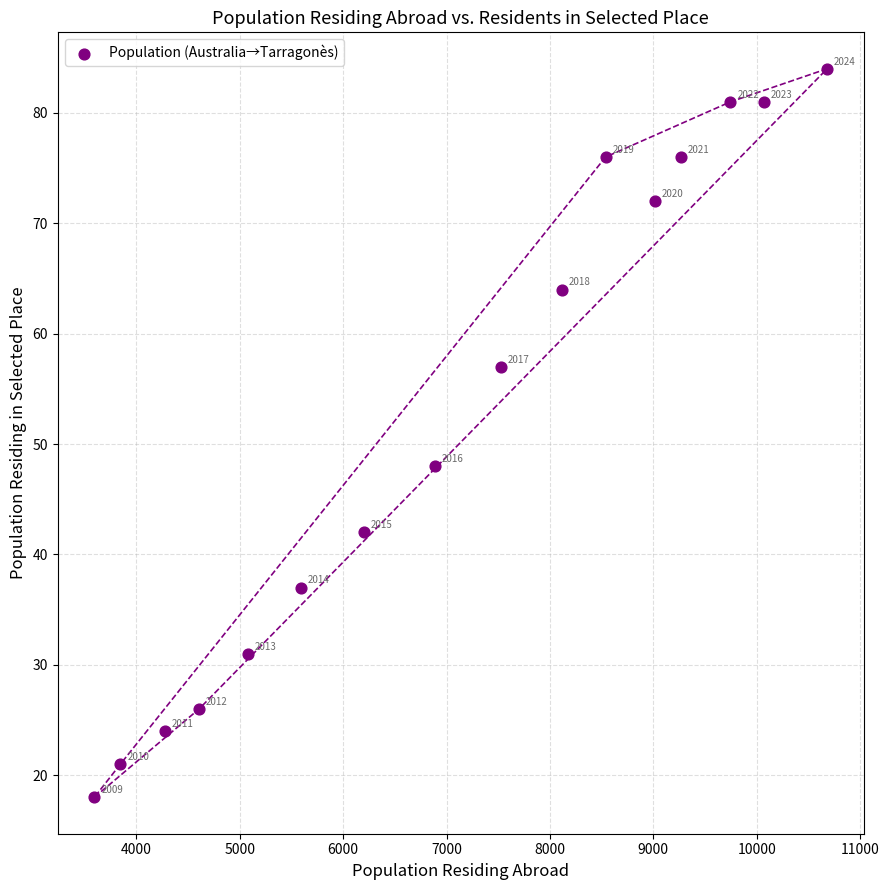

What is the range of X values (max minus min)?

7086